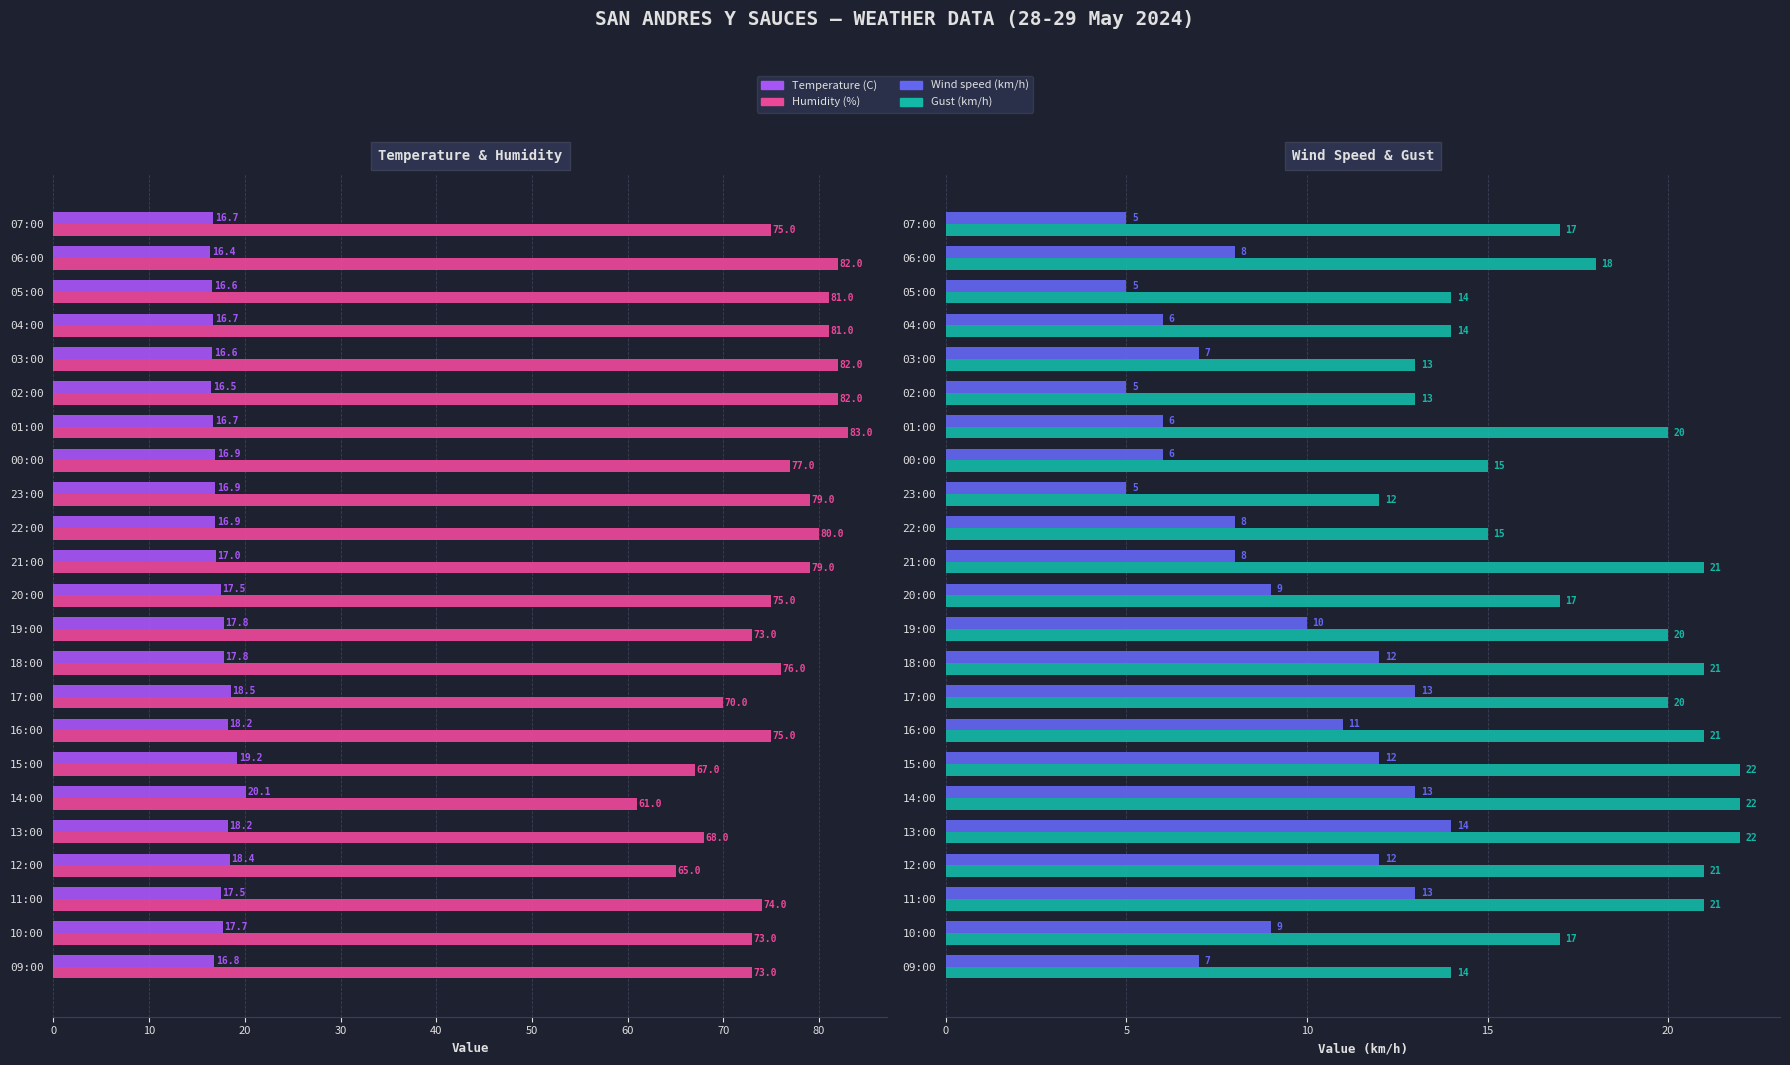

What is the value of the Humidity (%) bar at the 23rd from the left?

73.0